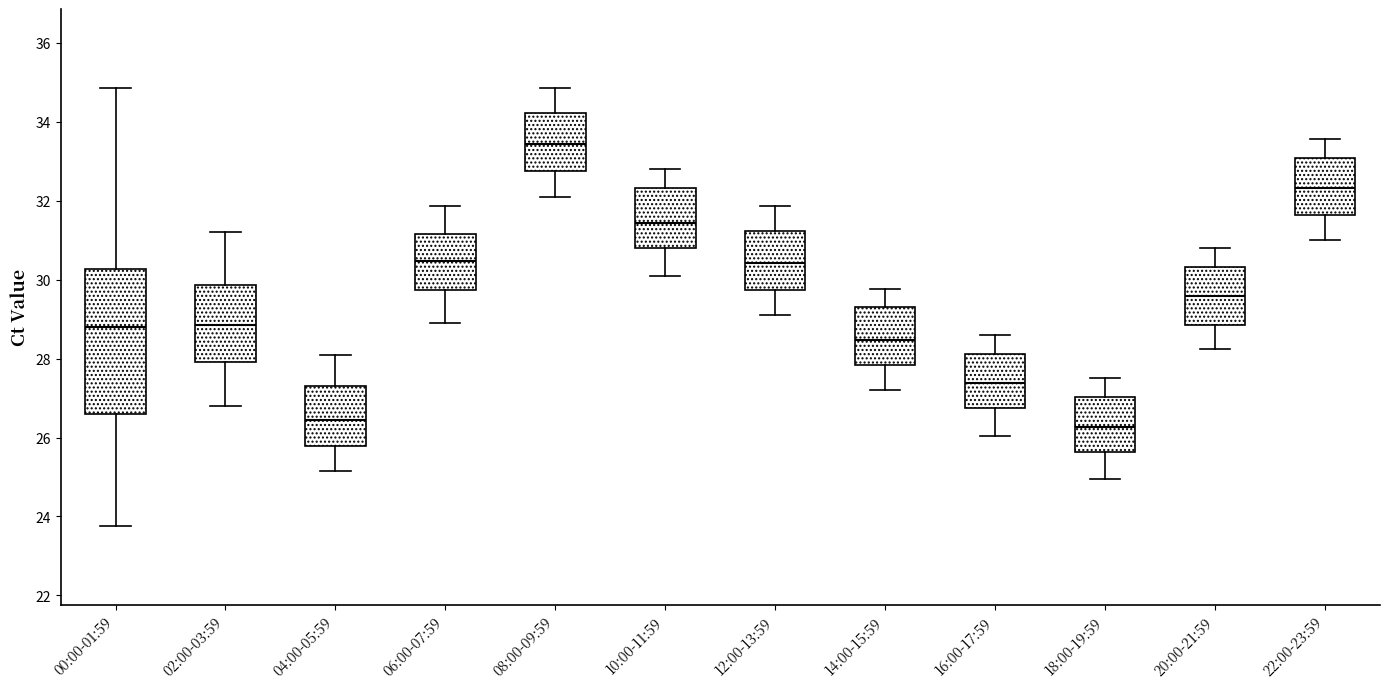

Reading left to right, read every box against the y-axis: the position of its median line, the range the box covers, and the ends of its whiskers. The values are not printed on the chart, so give them approximately, as read against the axis.

00:00-01:59: median 28.8, box 26.6 to 30.2, whiskers 23.8 to 34.8
02:00-03:59: median 28.8, box 28.0 to 29.8, whiskers 26.8 to 31.2
04:00-05:59: median 26.4, box 25.8 to 27.4, whiskers 25.2 to 28.2
06:00-07:59: median 30.4, box 29.8 to 31.2, whiskers 29.0 to 31.8
08:00-09:59: median 33.4, box 32.8 to 34.2, whiskers 32.2 to 34.8
10:00-11:59: median 31.4, box 30.8 to 32.4, whiskers 30.2 to 32.8
12:00-13:59: median 30.4, box 29.8 to 31.2, whiskers 29.2 to 31.8
14:00-15:59: median 28.4, box 27.8 to 29.4, whiskers 27.2 to 29.8
16:00-17:59: median 27.4, box 26.8 to 28.2, whiskers 26.0 to 28.6
18:00-19:59: median 26.2, box 25.6 to 27.0, whiskers 25.0 to 27.6
20:00-21:59: median 29.6, box 28.8 to 30.4, whiskers 28.2 to 30.8
22:00-23:59: median 32.4, box 31.6 to 33.0, whiskers 31.0 to 33.6